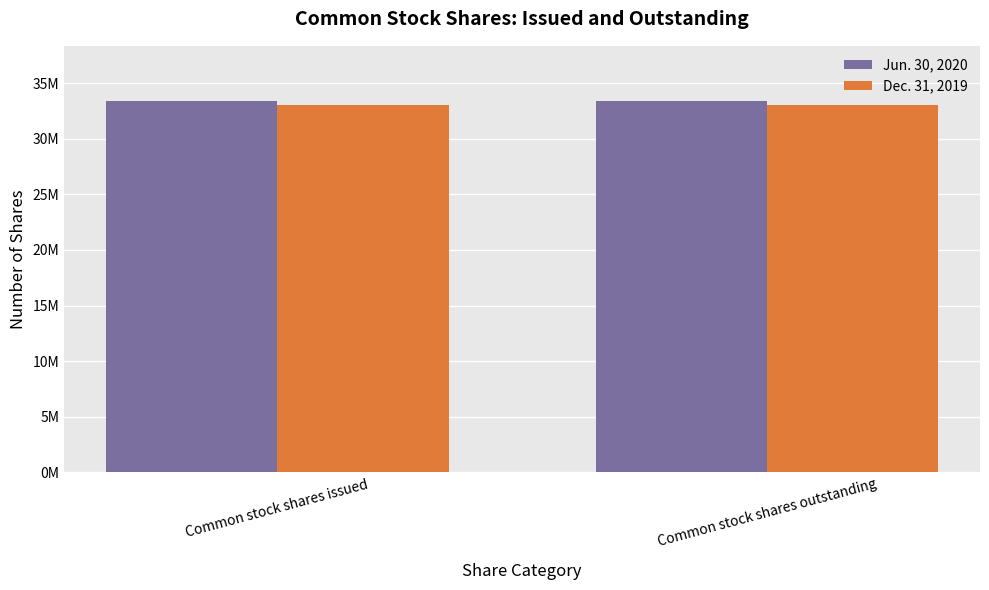

Are the bars grouped side by side (vs. stacked)?

Yes